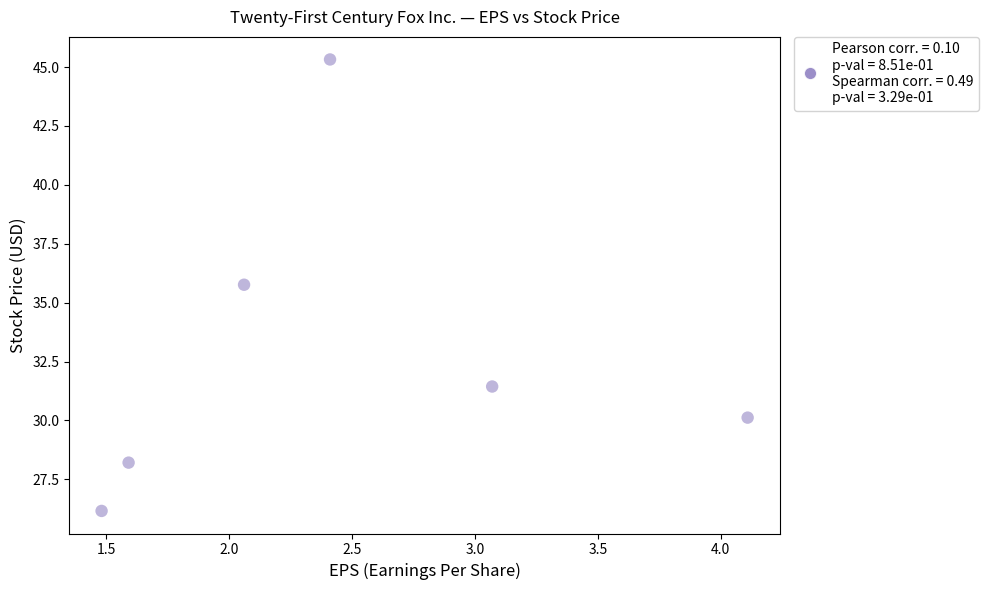

What Y value in the scatter plot is closest to 35?

35.8